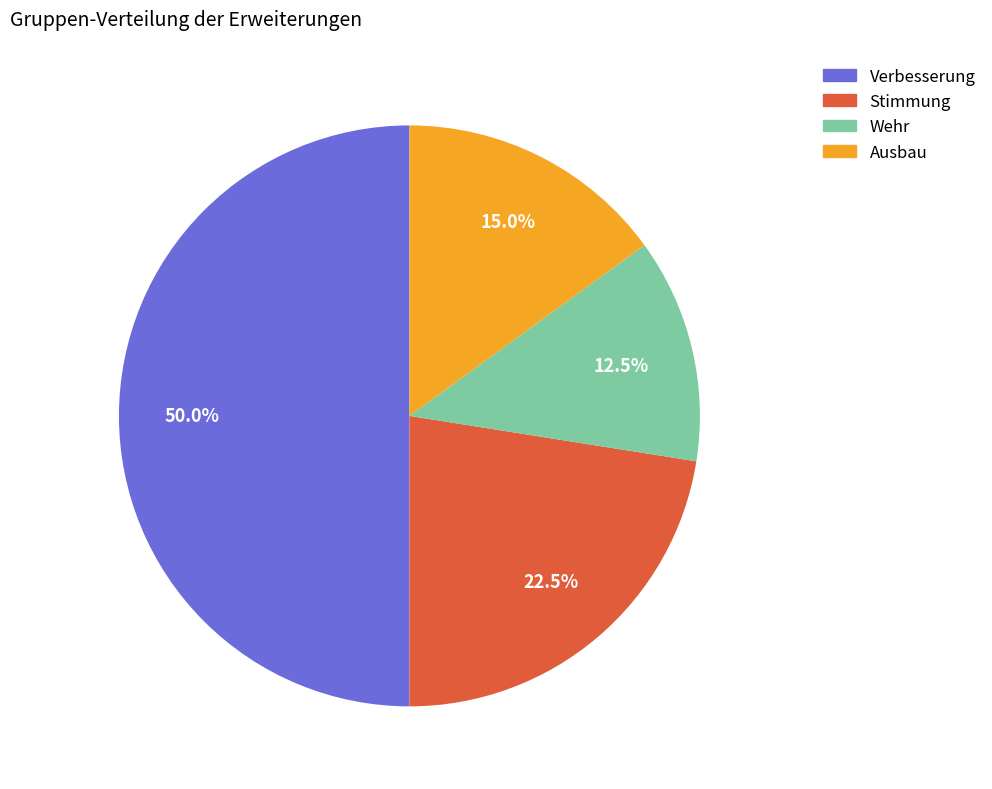

What percentage is NOT represented by Stimmung?

77.5%